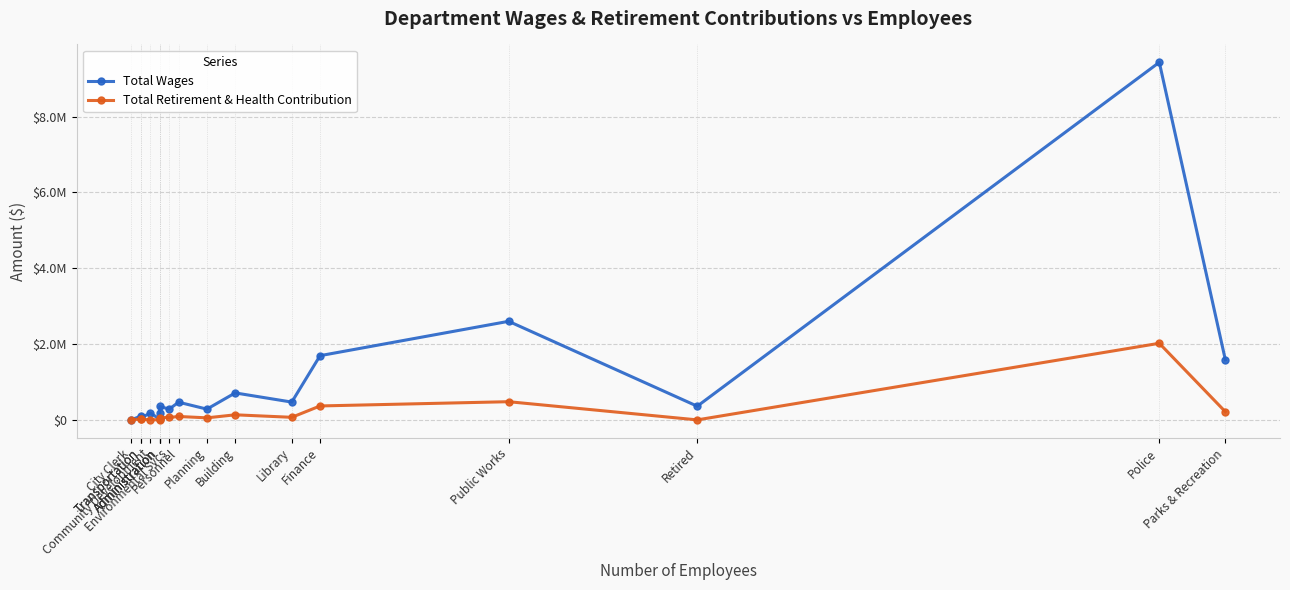

True or false: Total Wages and Total Retirement & Health Contribution intersect in this chart.

False